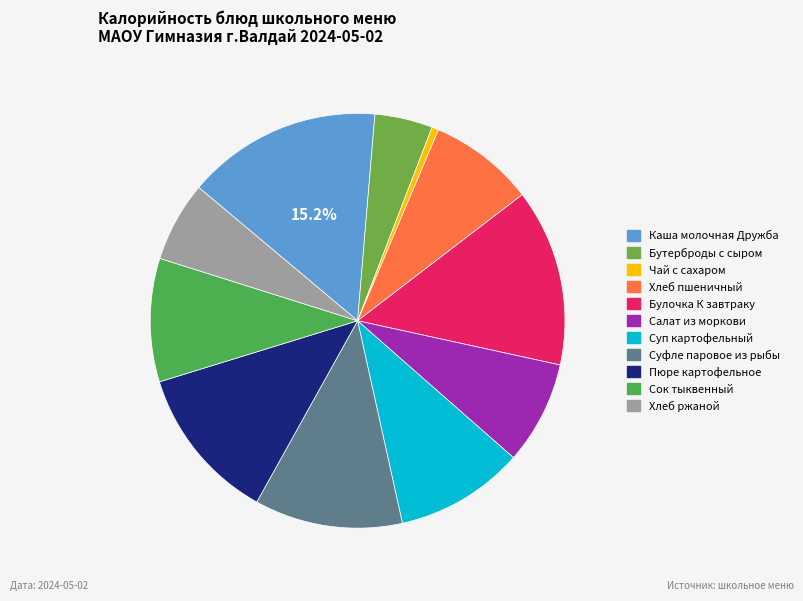

What is the largest slice in the pie chart?

Каша молочная Дружба